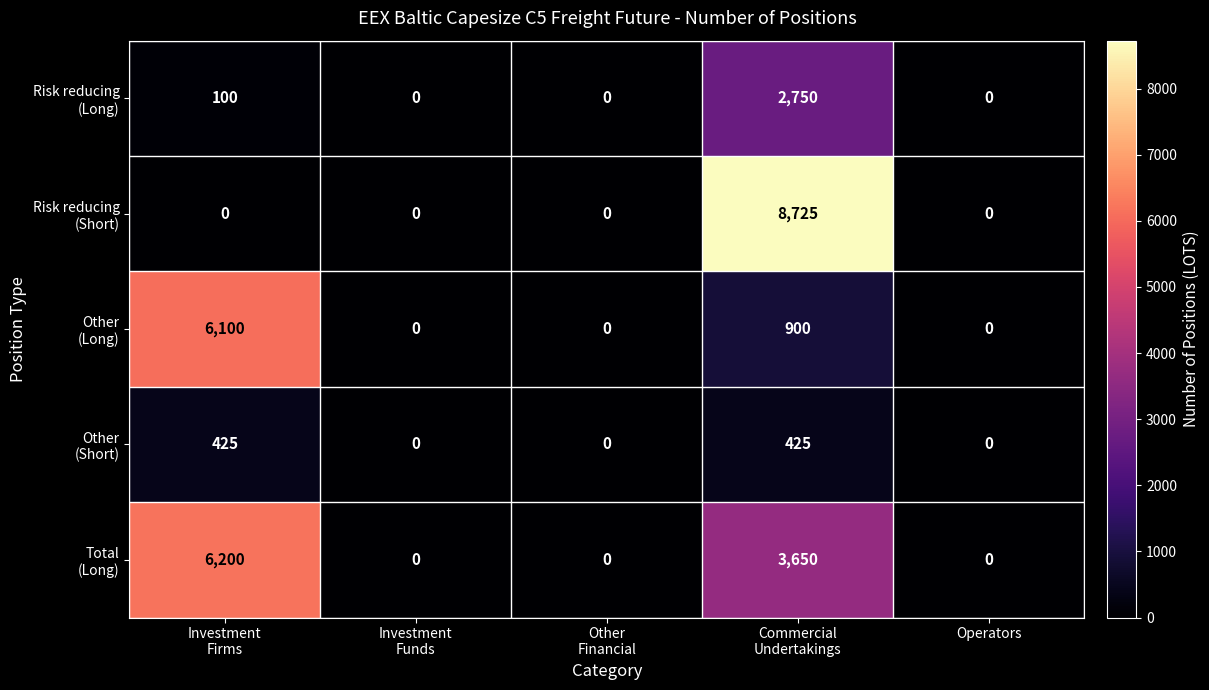

What is the greatest value displayed?

8725